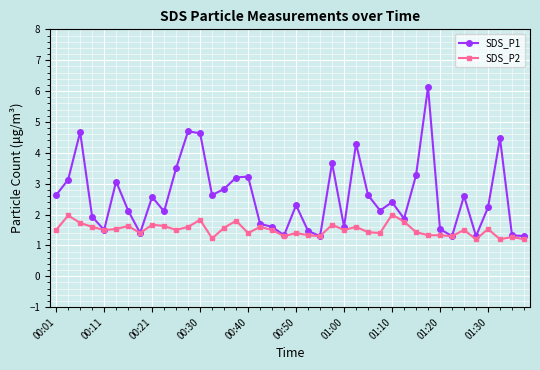

Rank the series by their average value, from highest to lowest.

SDS_P1, SDS_P2